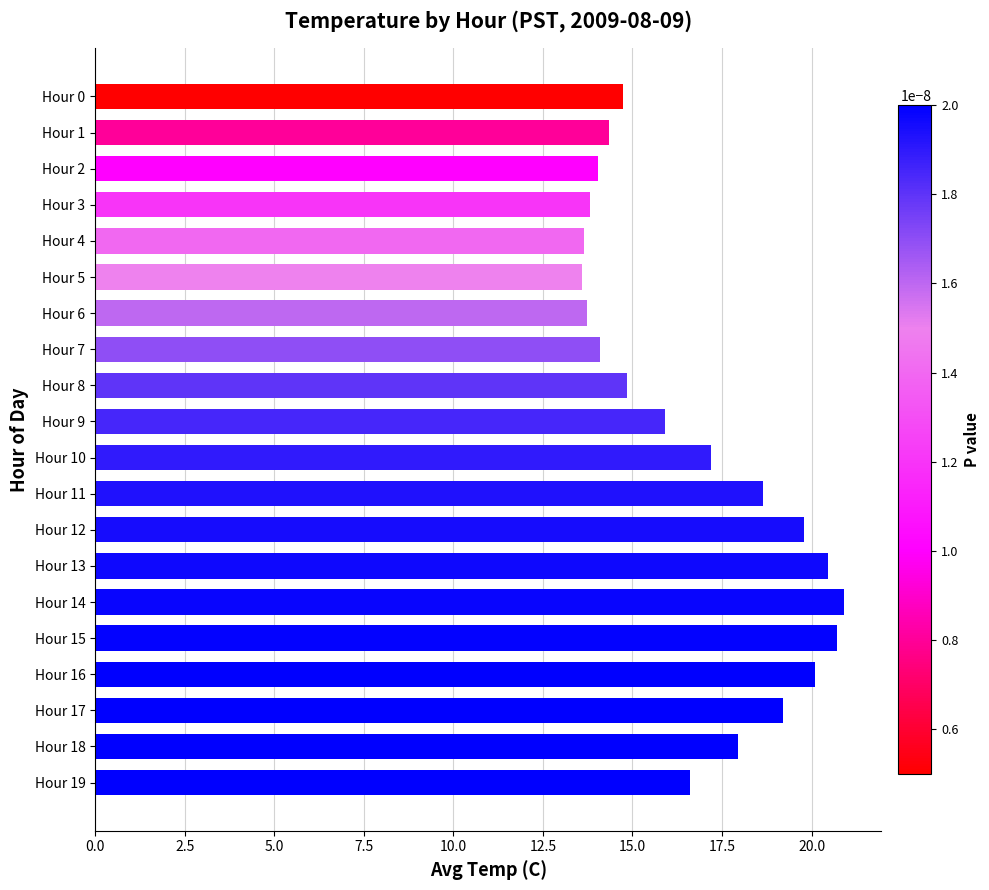

What is the sum of all values?

334.3